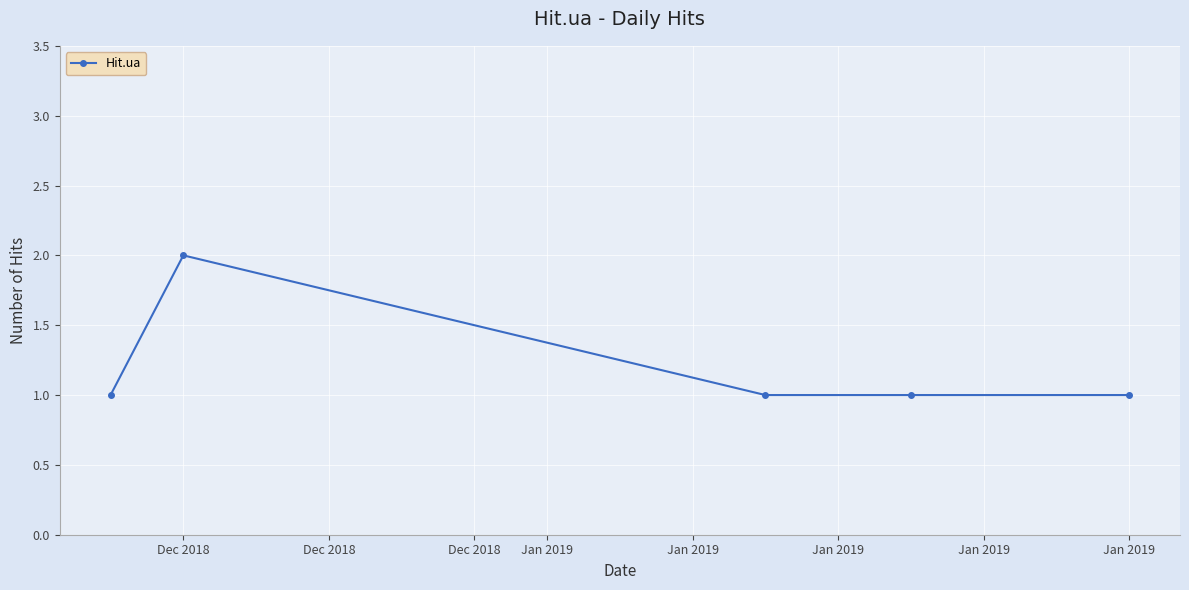

What is the value of the 4th point from the left?

1